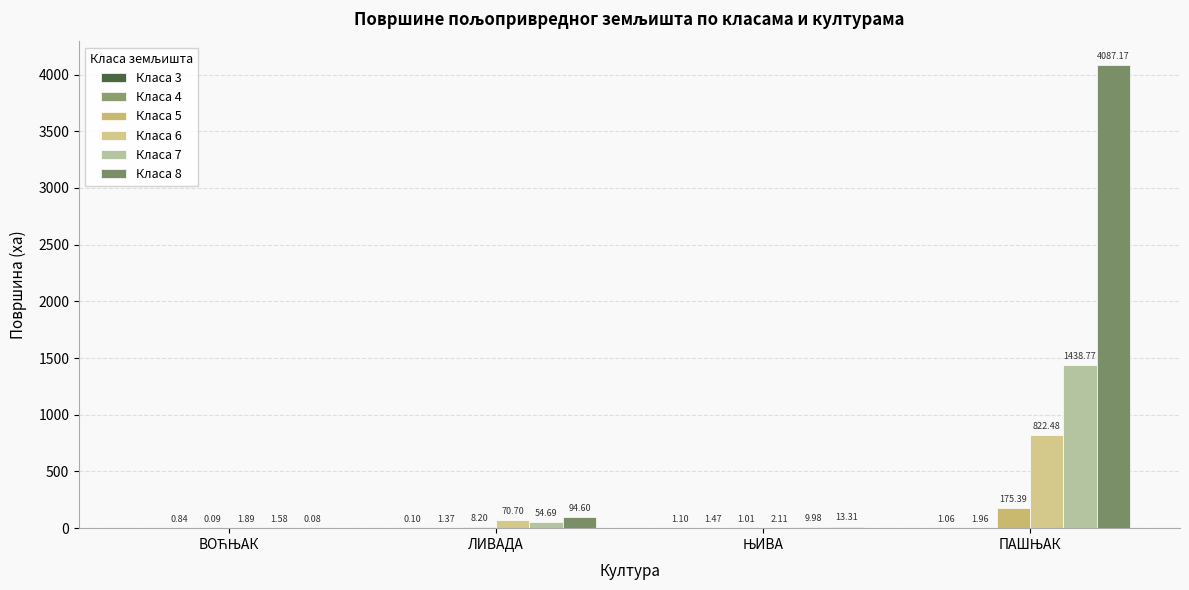

How many data points in Класа 8 are above 94?

2